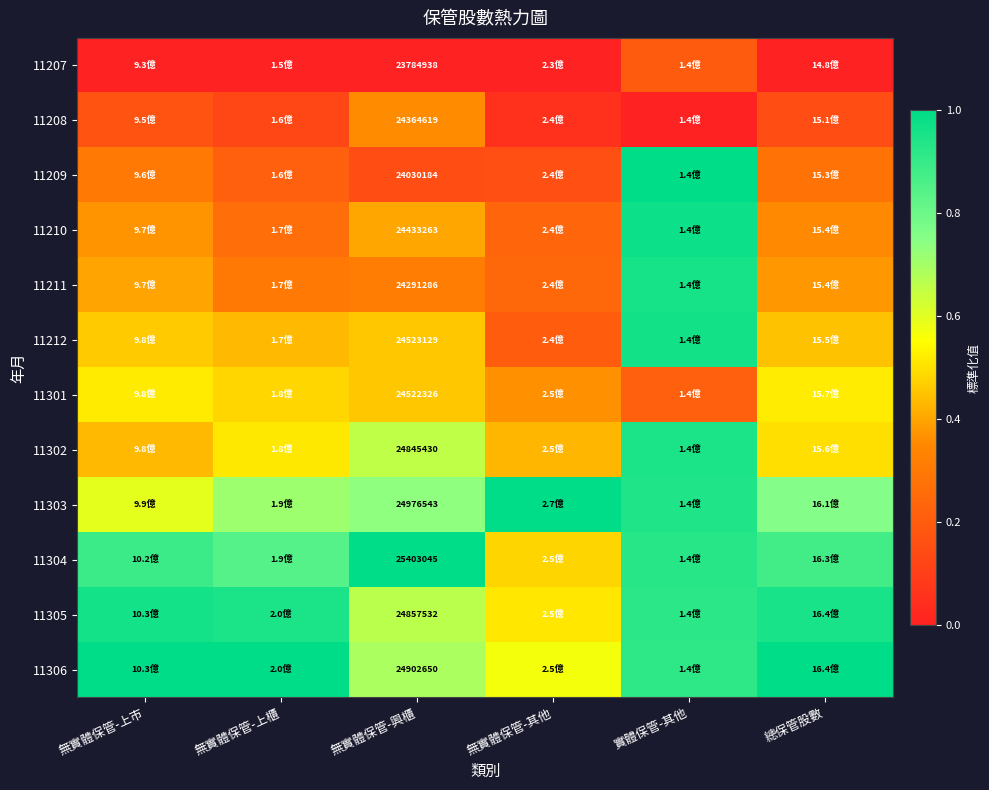

Is the value of 11209 at 無實體保管-上市 greater than the value of 11212 at 無實體保管-上市?

No